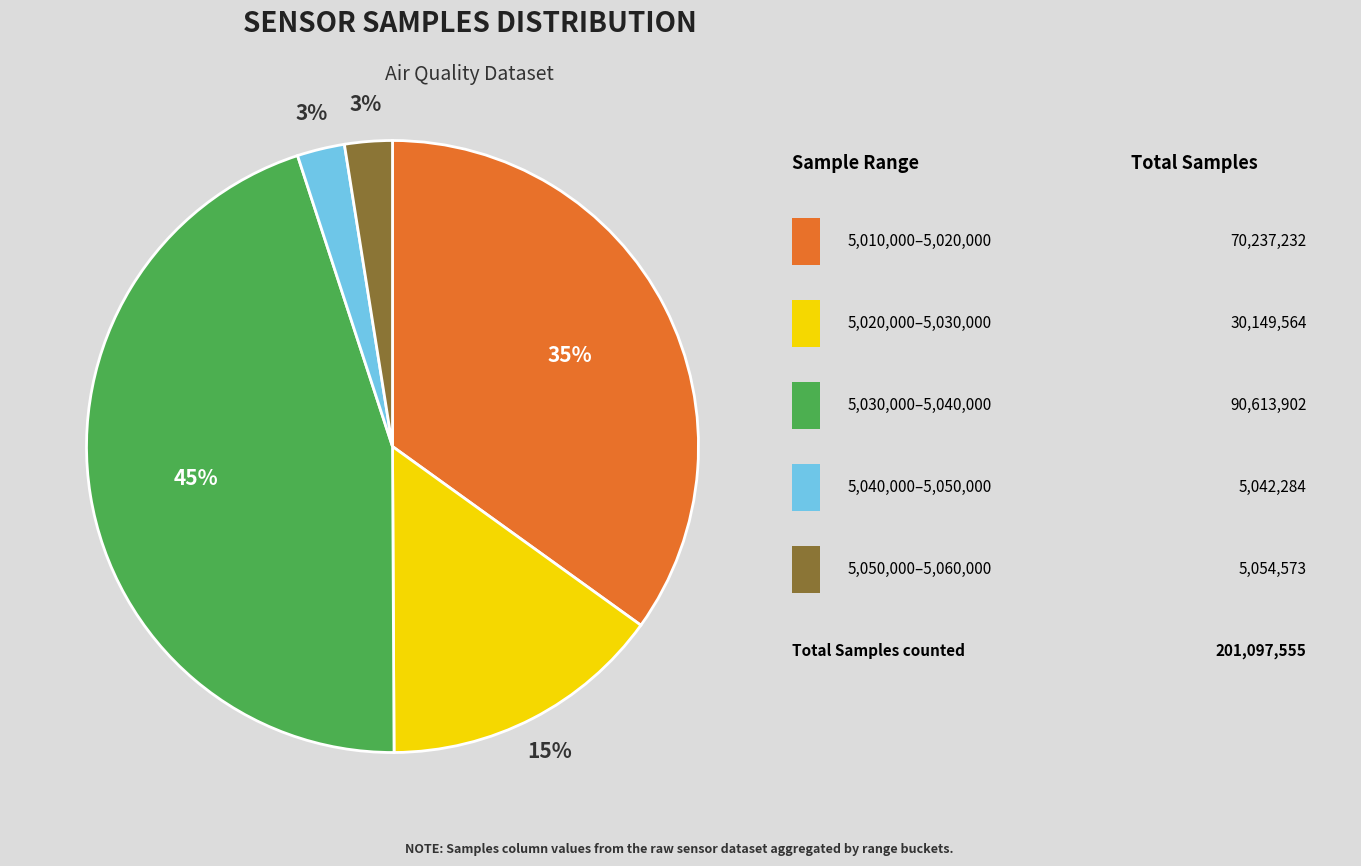

To the nearest percent, what is the average slice percentage?

20%